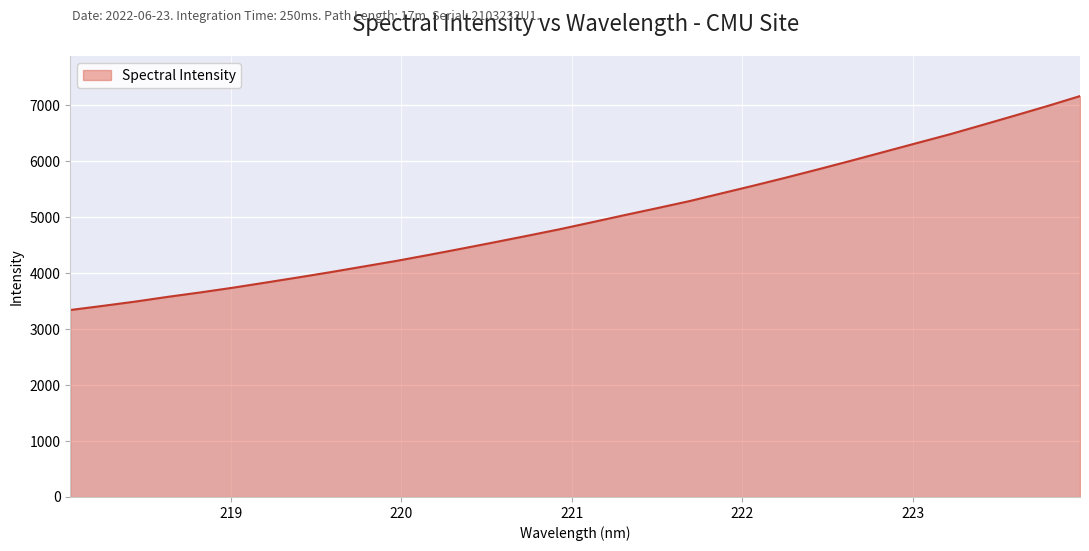

What is the minimum value shown in the chart?

3340.3